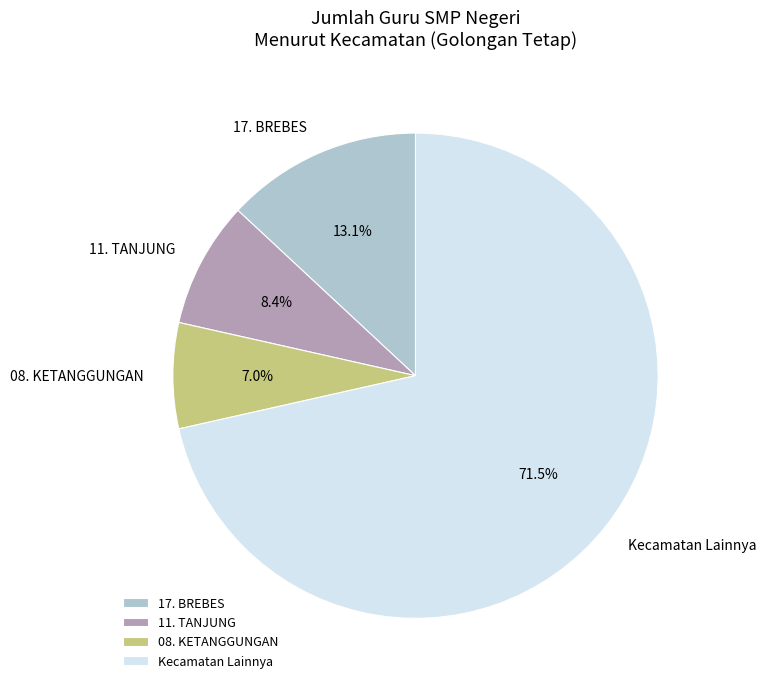

Rank the categories by value from highest to lowest.

Kecamatan Lainnya, 17. BREBES, 11. TANJUNG, 08. KETANGGUNGAN